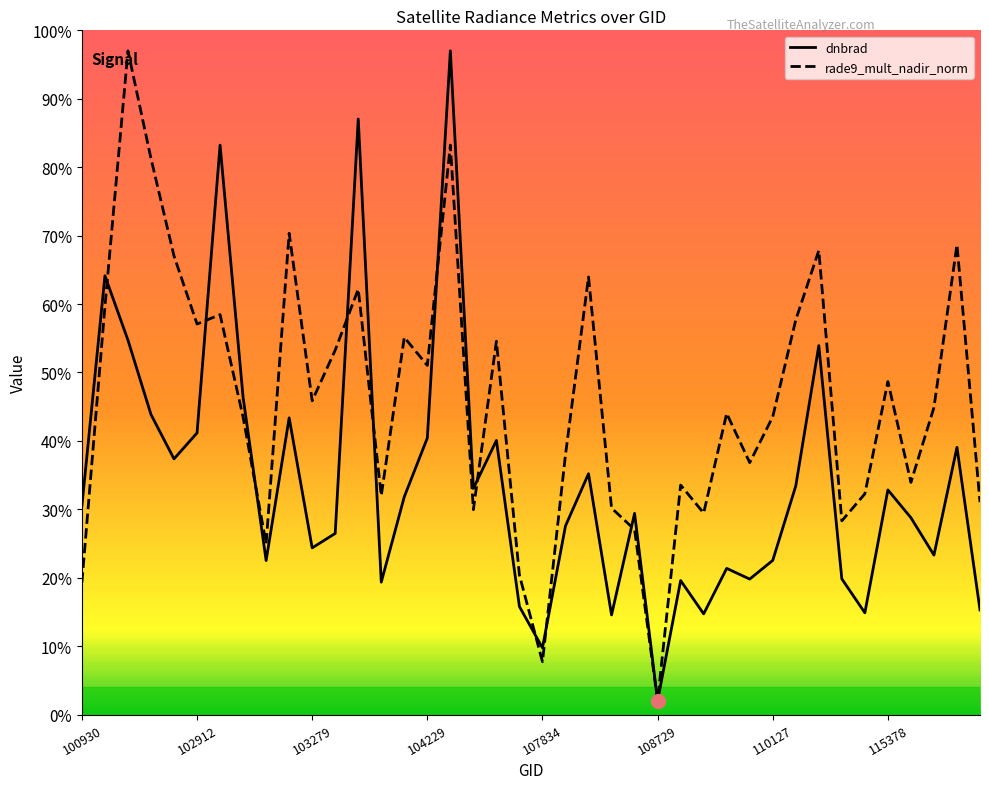

What are all the series names shown in the legend?

dnbrad, rade9_mult_nadir_norm